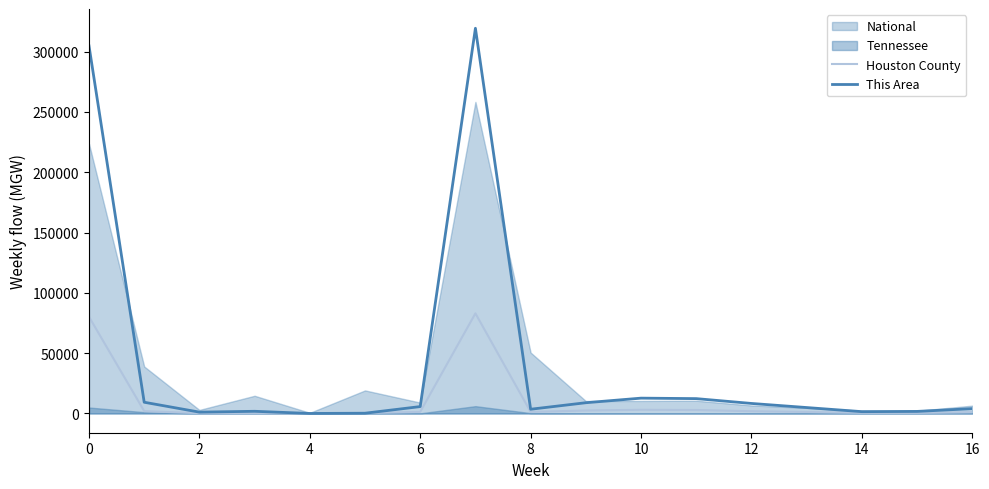

Which has a higher value, 10 or 14?

10